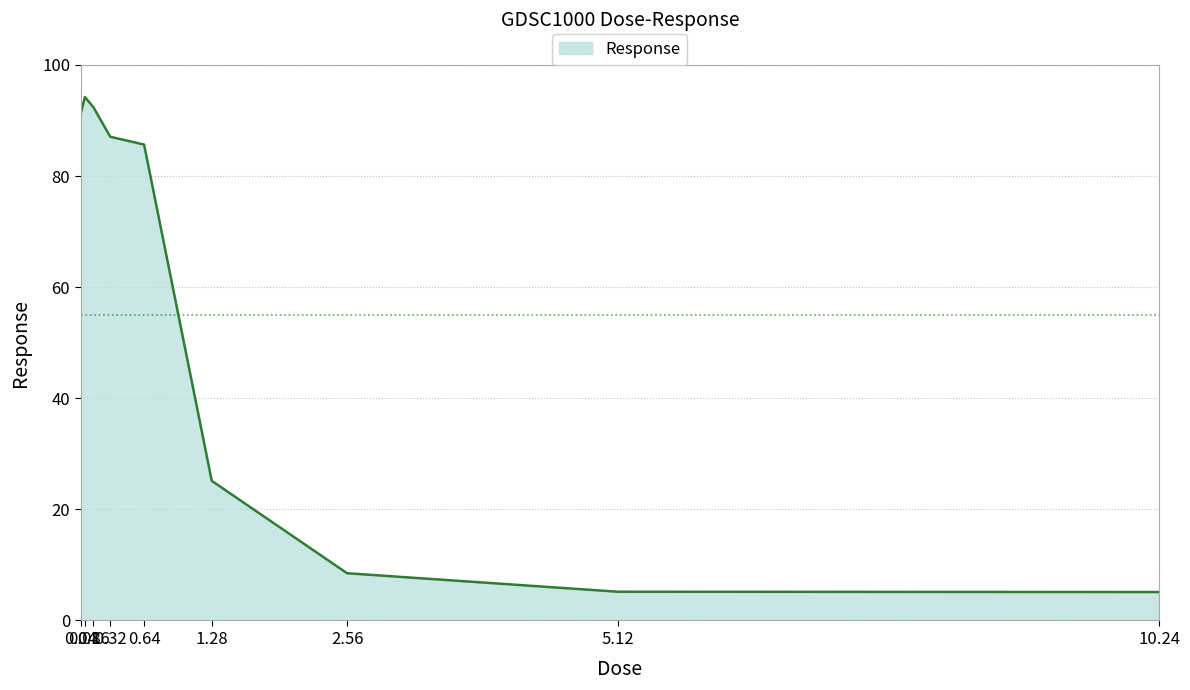

What is the minimum value shown in the chart?

5.1